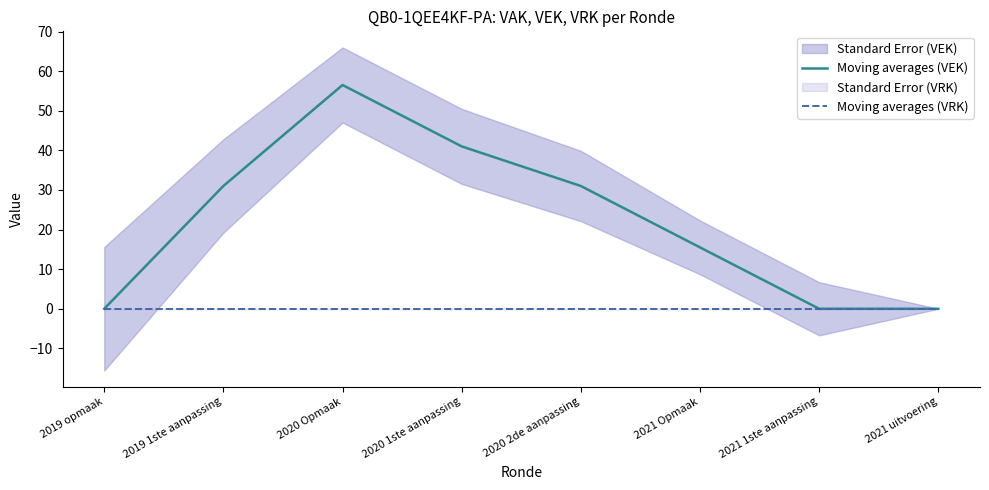

What position from the left is 2019 1ste aanpassing?

2